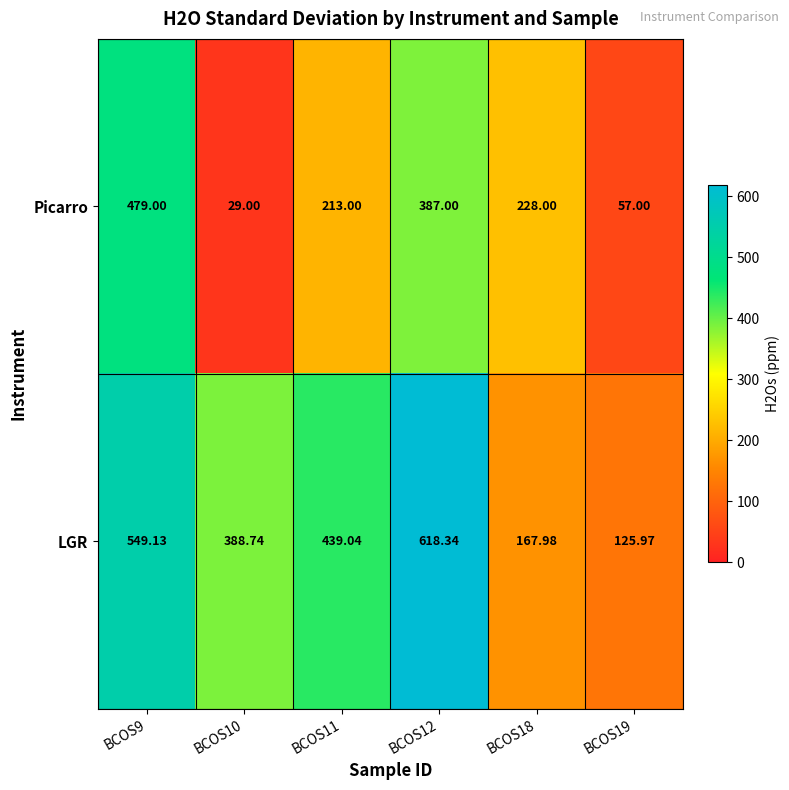

How many data points does each series have?

6